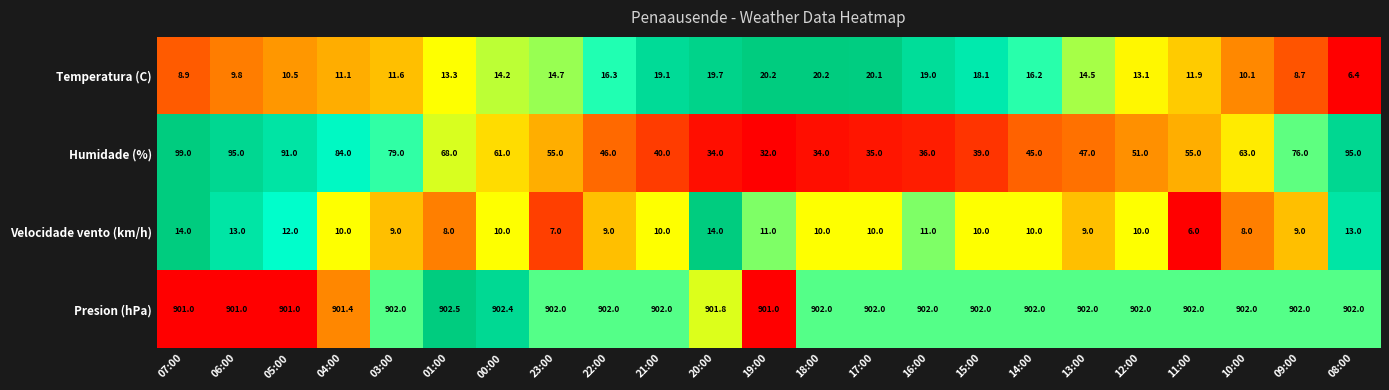

List the series in order of their peak value, highest first.

Presion (hPa), Humidade (%), Temperatura (C), Velocidade vento (km/h)